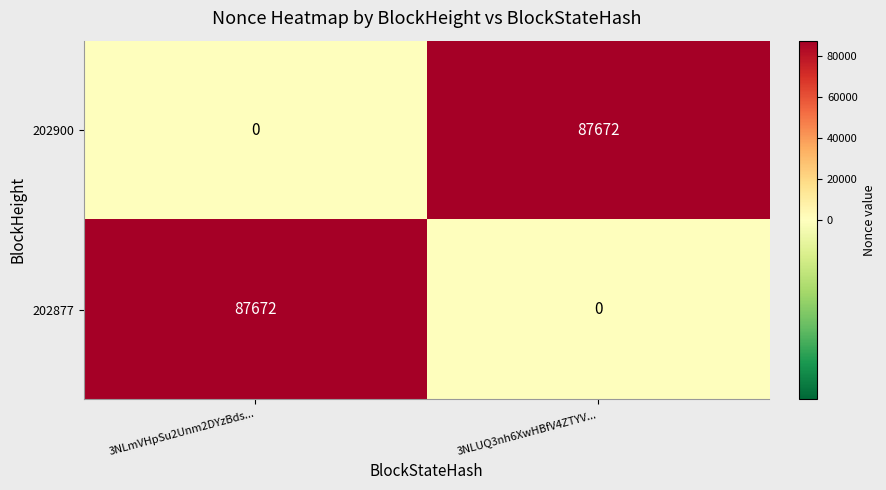

The value of 202900 at 3NLUQ3nh6XwHBfV4ZTYV... is 44917. True or false?

False